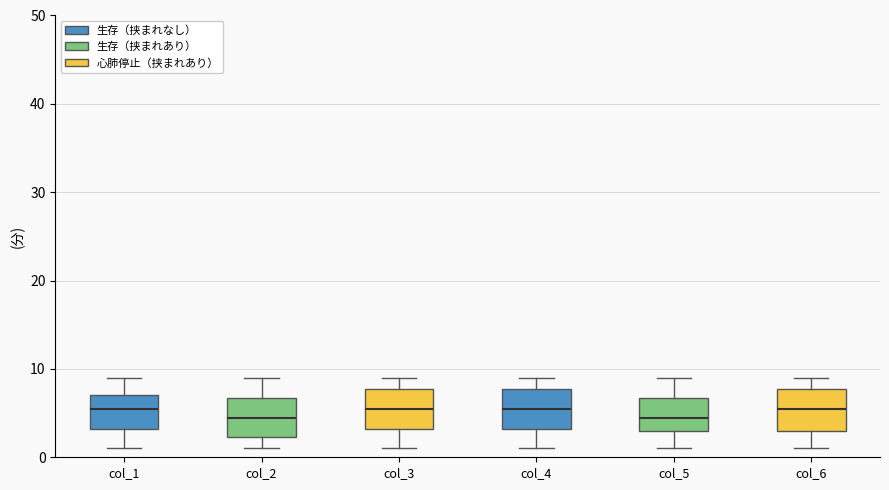

Reading left to right, read every box against the y-axis: the position of its median line, the range the box covers, and the ends of its whiskers. The values are not printed on the chart, so give them approximately, as read against the axis.

col_1: median 6, box 3 to 7, whiskers 1 to 9
col_2: median 5, box 2 to 7, whiskers 1 to 9
col_3: median 6, box 3 to 8, whiskers 1 to 9
col_4: median 6, box 3 to 8, whiskers 1 to 9
col_5: median 5, box 3 to 7, whiskers 1 to 9
col_6: median 6, box 3 to 8, whiskers 1 to 9